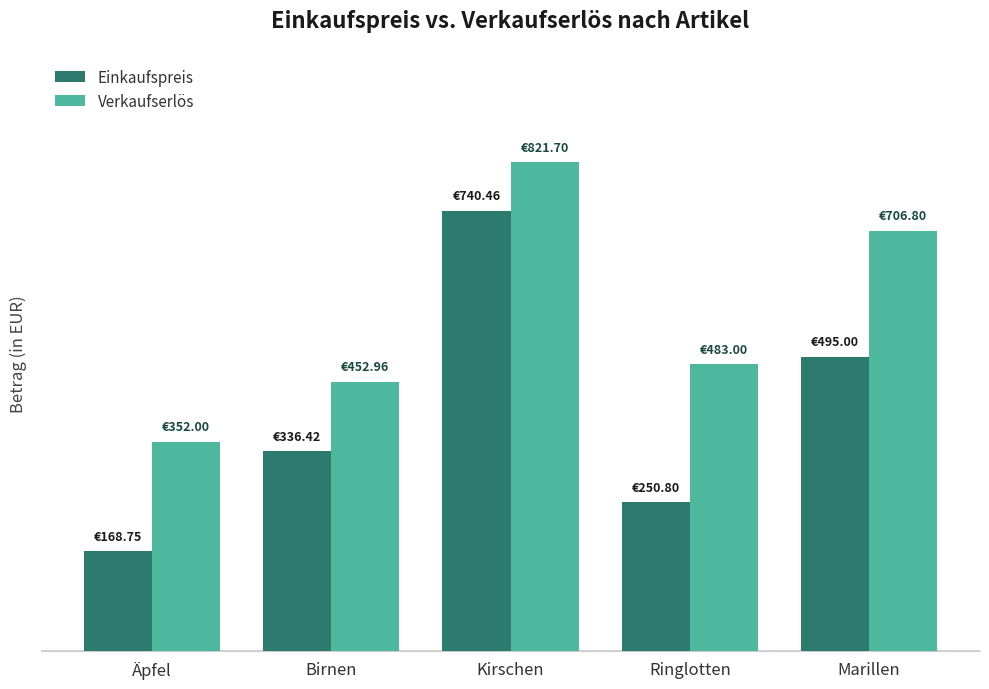

What are all the series names shown in the legend?

Einkaufspreis, Verkaufserlös